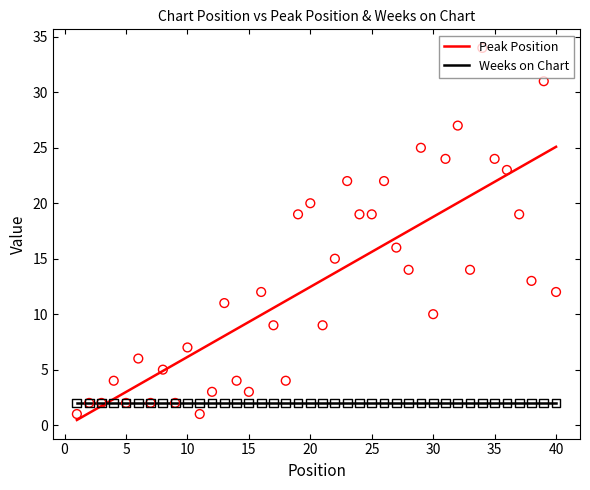

Which has a higher value, 40 or 7?

40